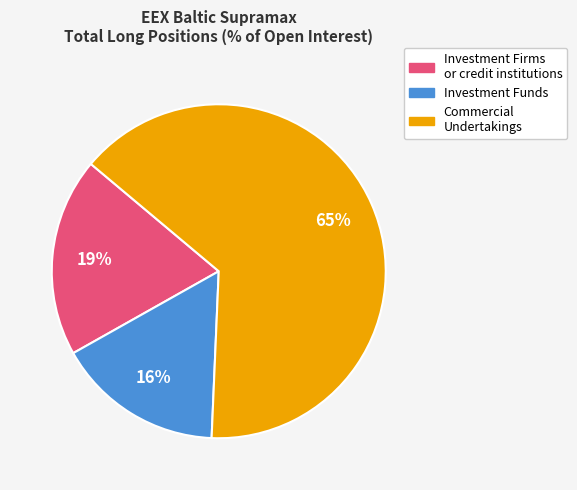

Do Investment Funds and Commercial Undertakings together represent more than half of the pie?

Yes